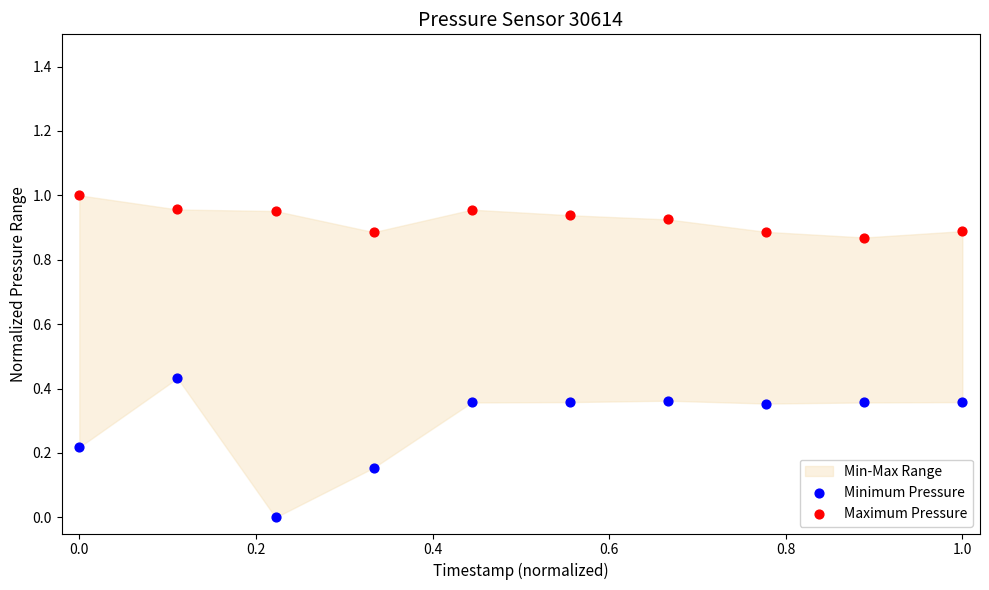

Which series contains the highest Y value?

Maximum Pressure